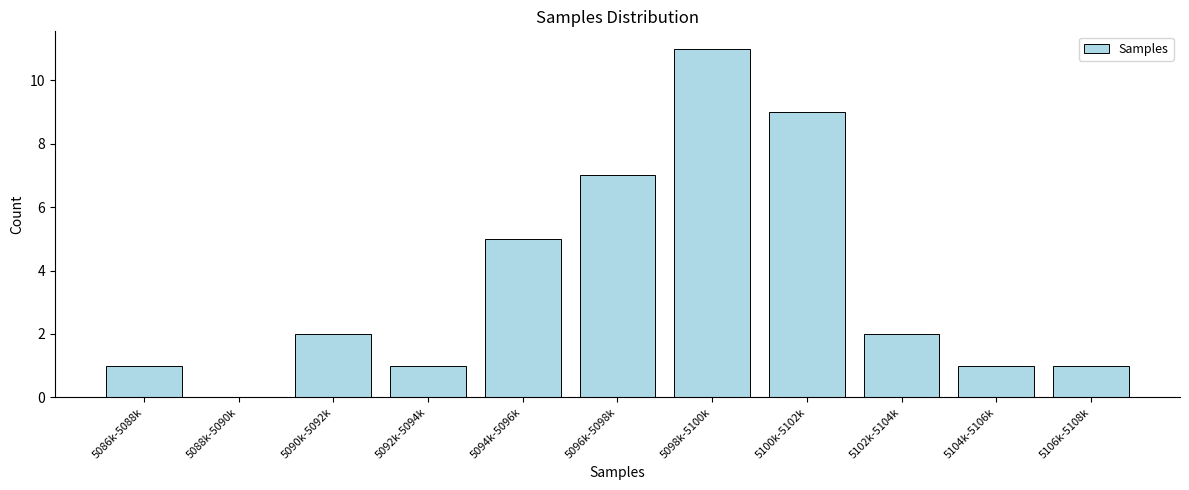

Reading left to right, transcribe all the data shown in this chart.

5086k-5088k=1	5088k-5090k=0	5090k-5092k=2	5092k-5094k=1	5094k-5096k=5	5096k-5098k=7	5098k-5100k=11	5100k-5102k=9	5102k-5104k=2	5104k-5106k=1	5106k-5108k=1